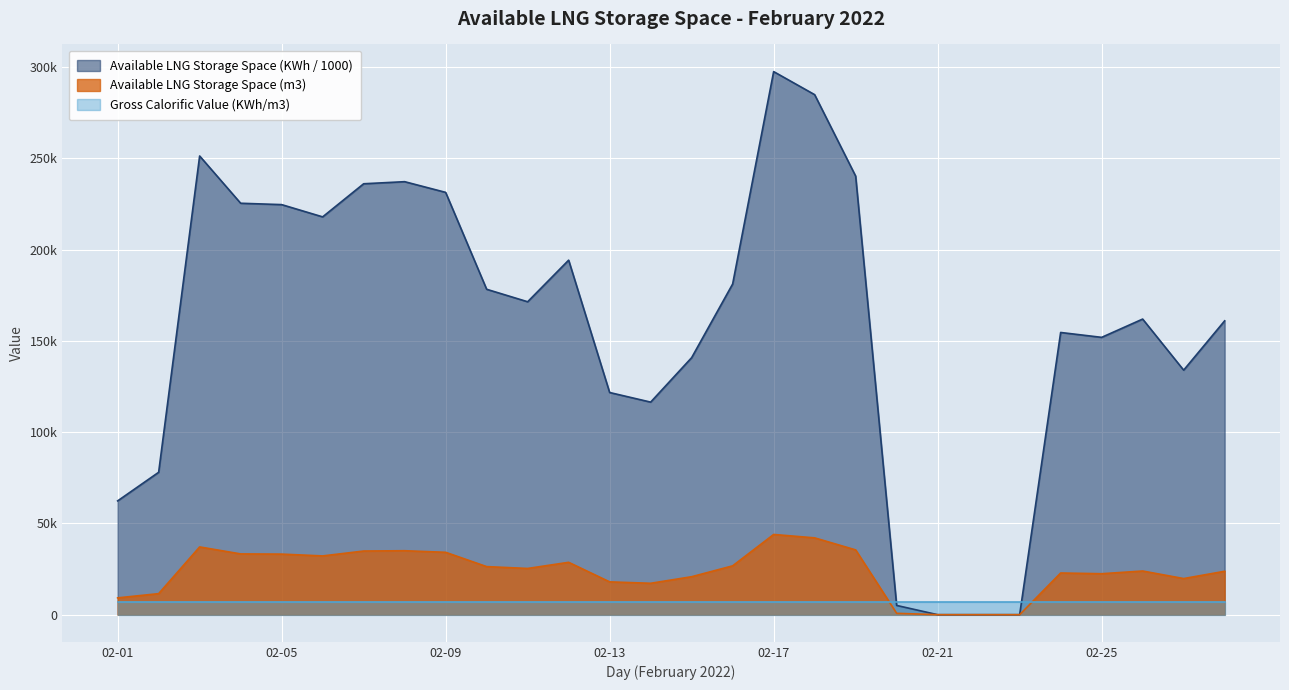

Does the chart display data point markers on the line(s)?

No